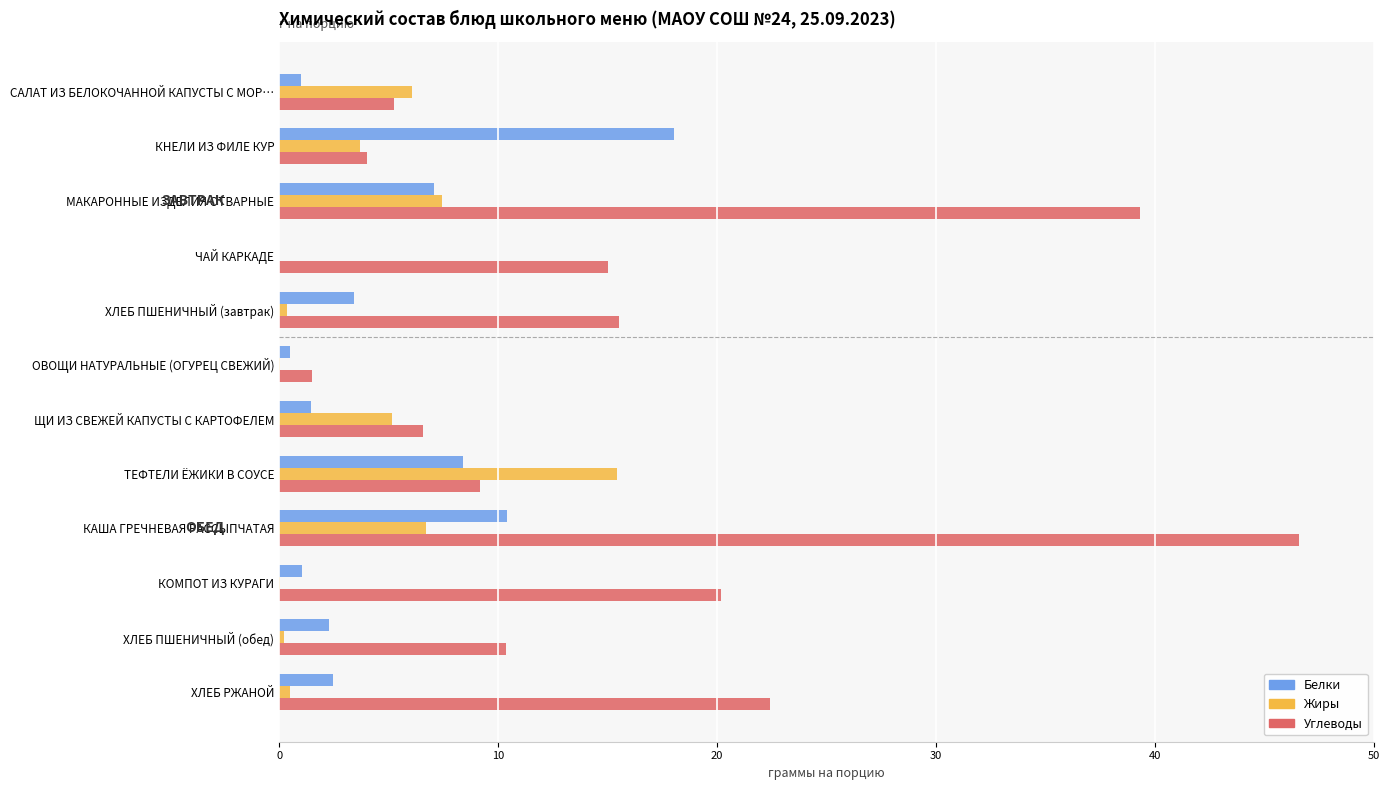

At which category is the sum across all series the highest?

КАША ГРЕЧНЕВАЯ РАССЫПЧАТАЯ